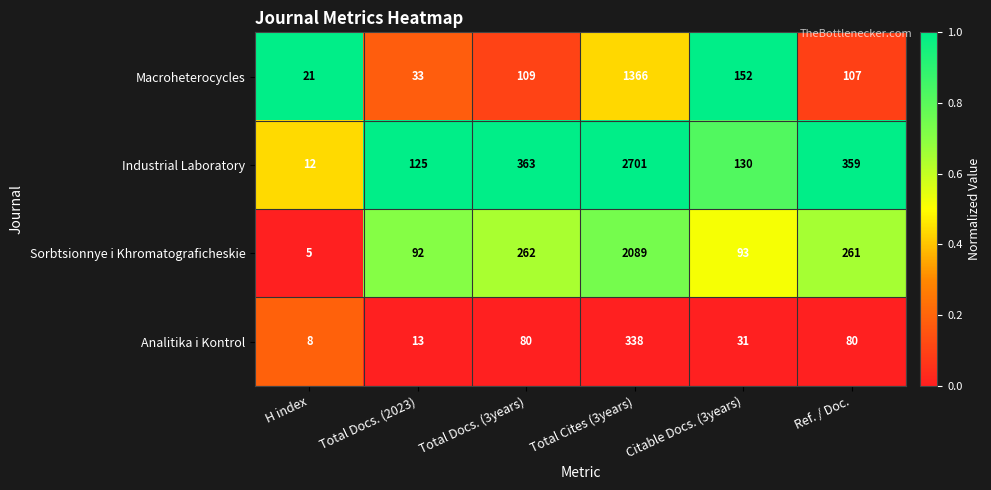

What is the difference between the maximum and minimum values in the Analitika i Kontrol series?

330